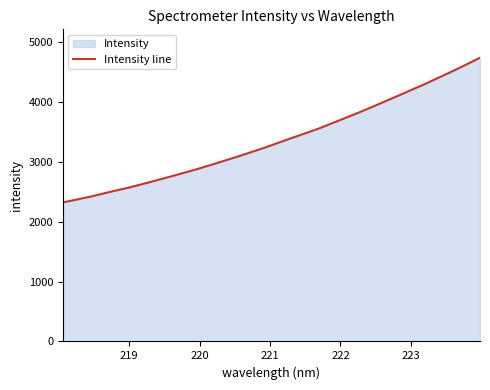

What is the smallest value displayed?

2322.0